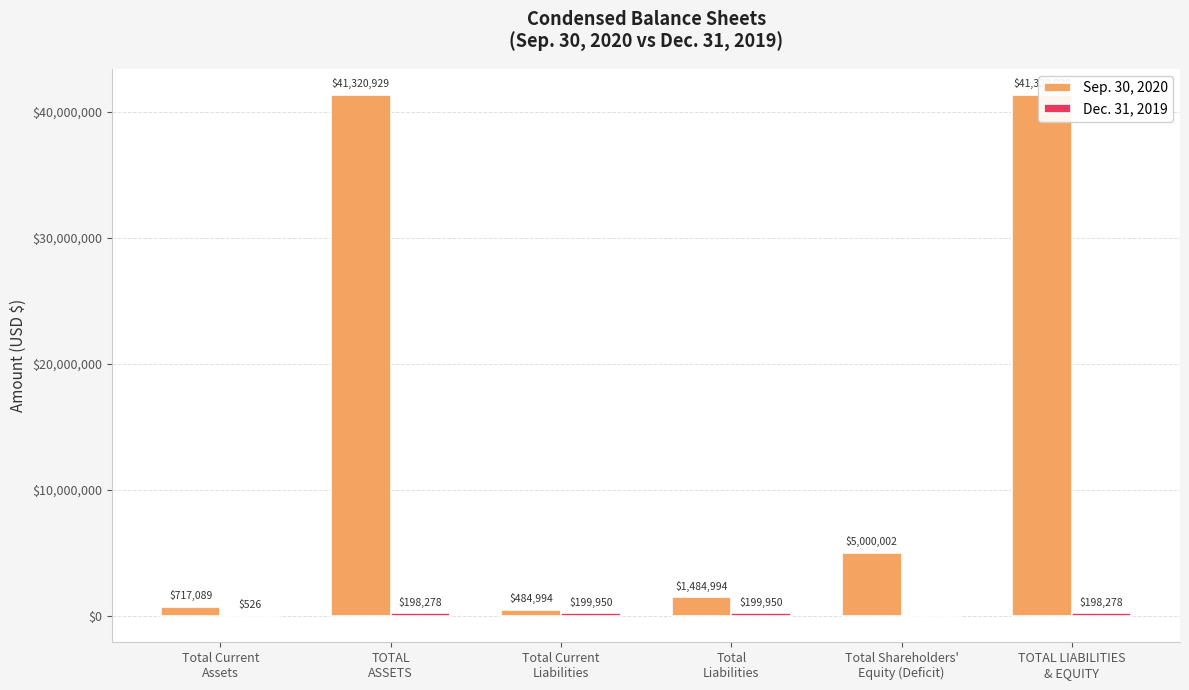

What is the sum of the Dec. 31, 2019 values at Total Current
Liabilities and TOTAL LIABILITIES
& EQUITY?

398228